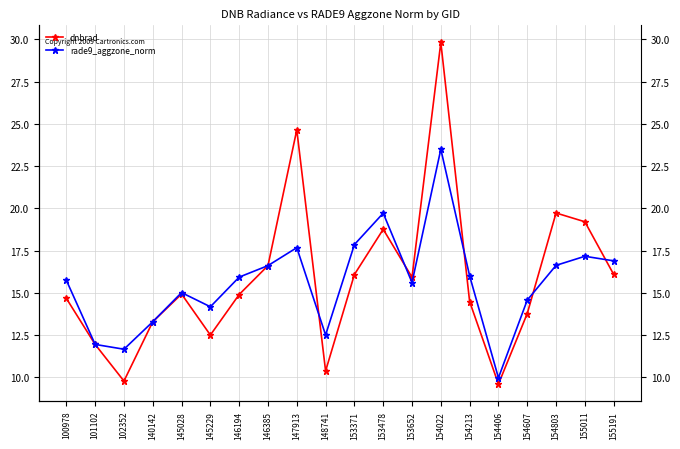

What is the sum of all rade9_aggzone_norm values?

312.6